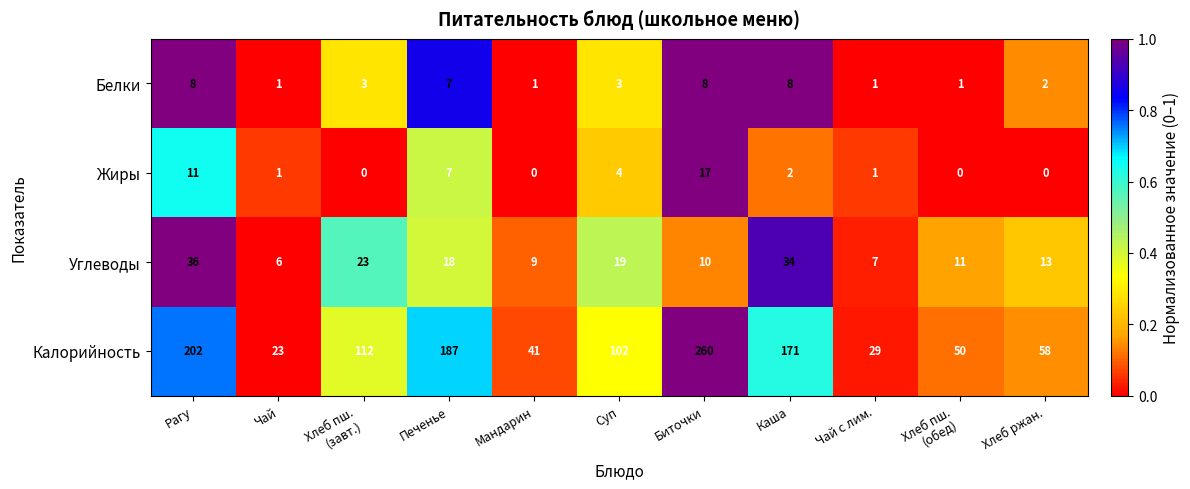

Rank the series by their maximum value, from highest to lowest.

Калорийность, Углеводы, Жиры, Белки